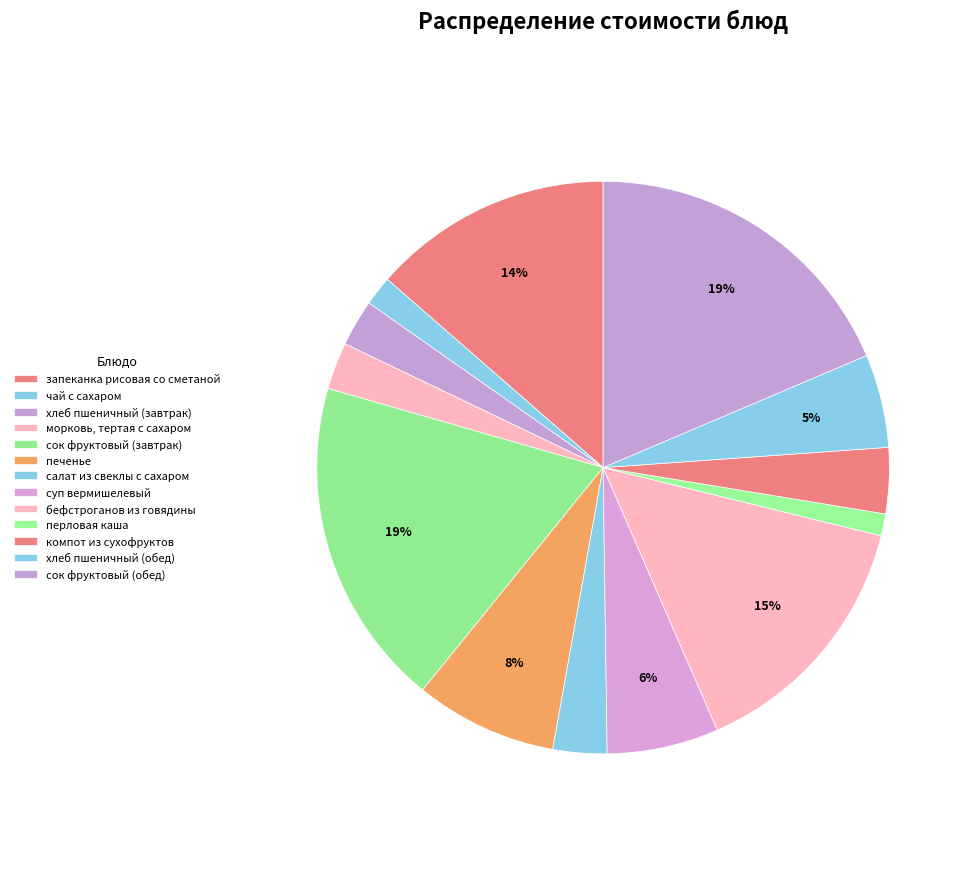

How many slices are in this pie chart?

13